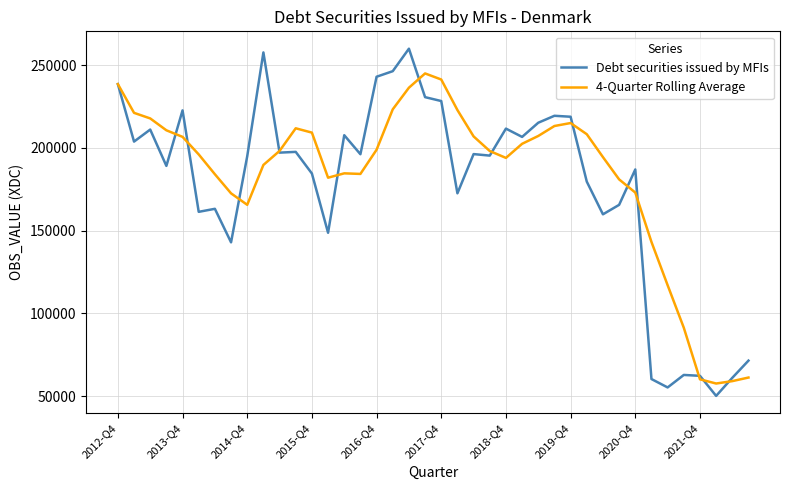

What is the smallest value displayed?

50154.0